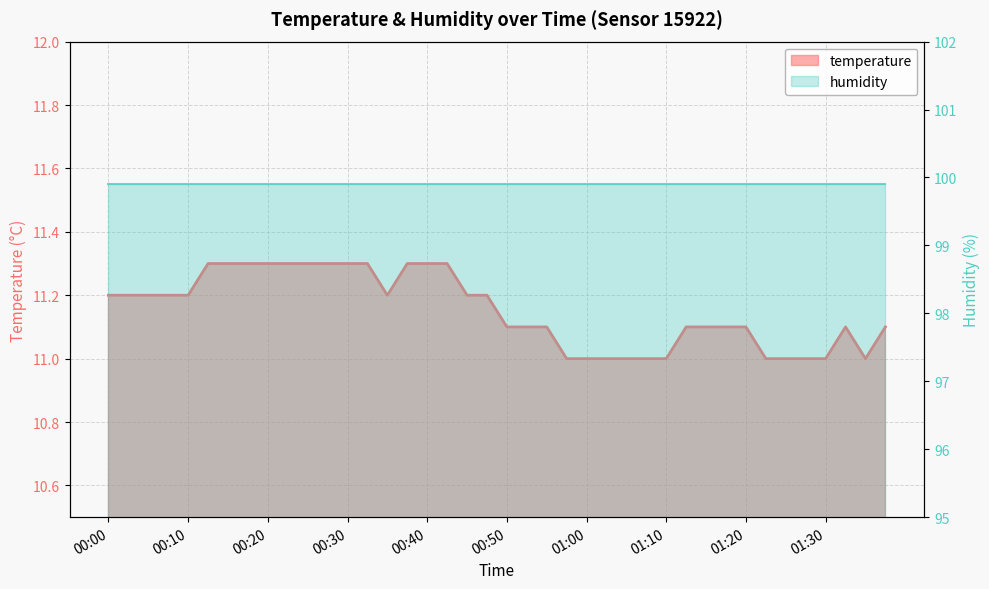

What is the label of the 1st point from the right?

01:37